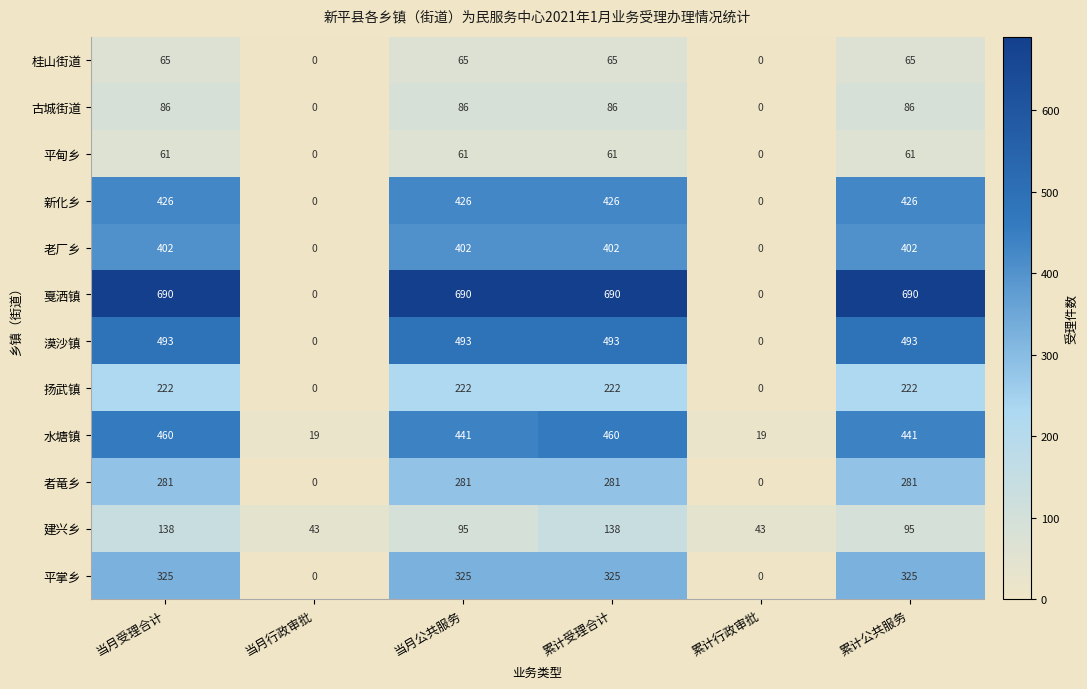

How many 平甸乡 values are between 0 and 61?

6